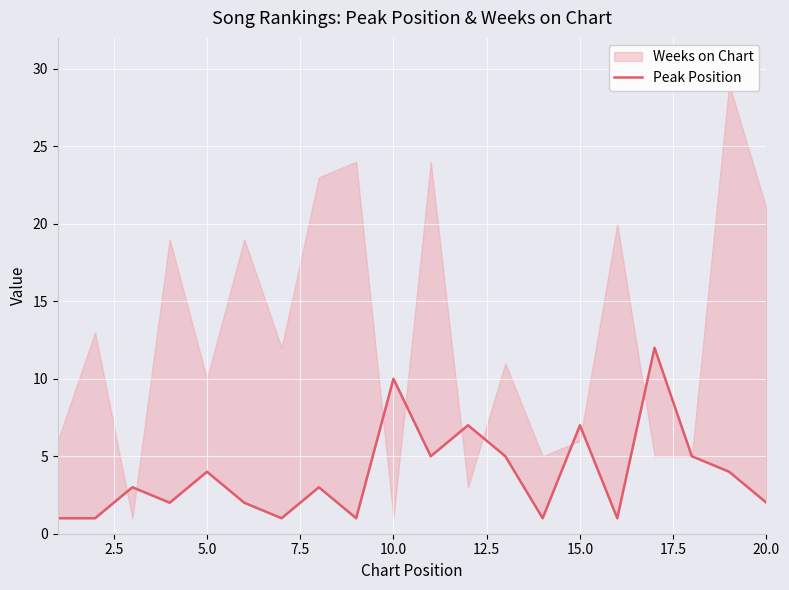

What is the difference between the maximum and minimum values?

11